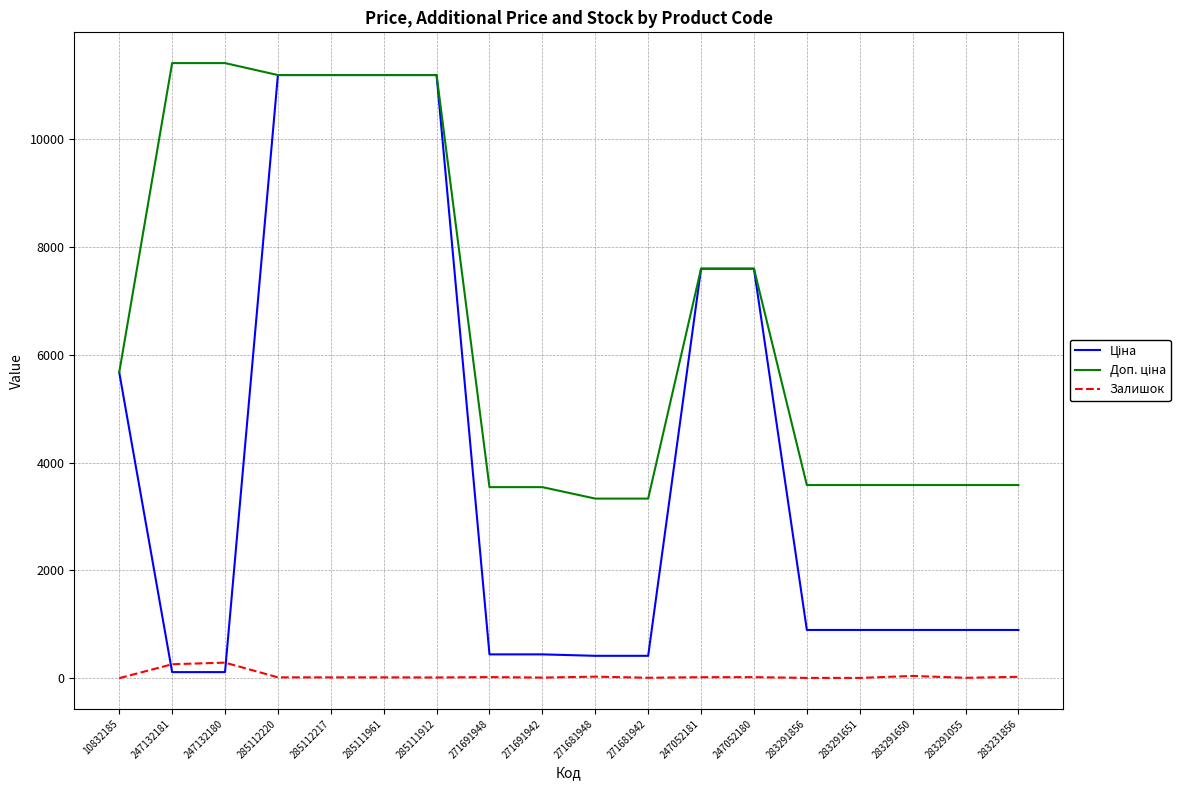

The Залишок series shows 15.0 at 285111912. True or false?

True